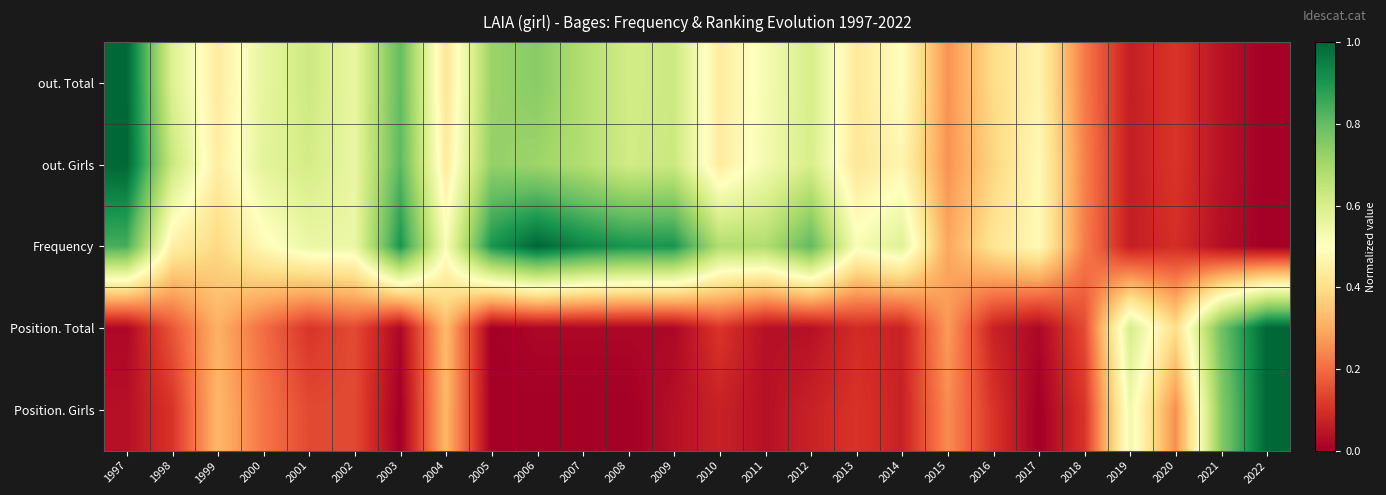

At which category is the sum across all series the highest?

1997